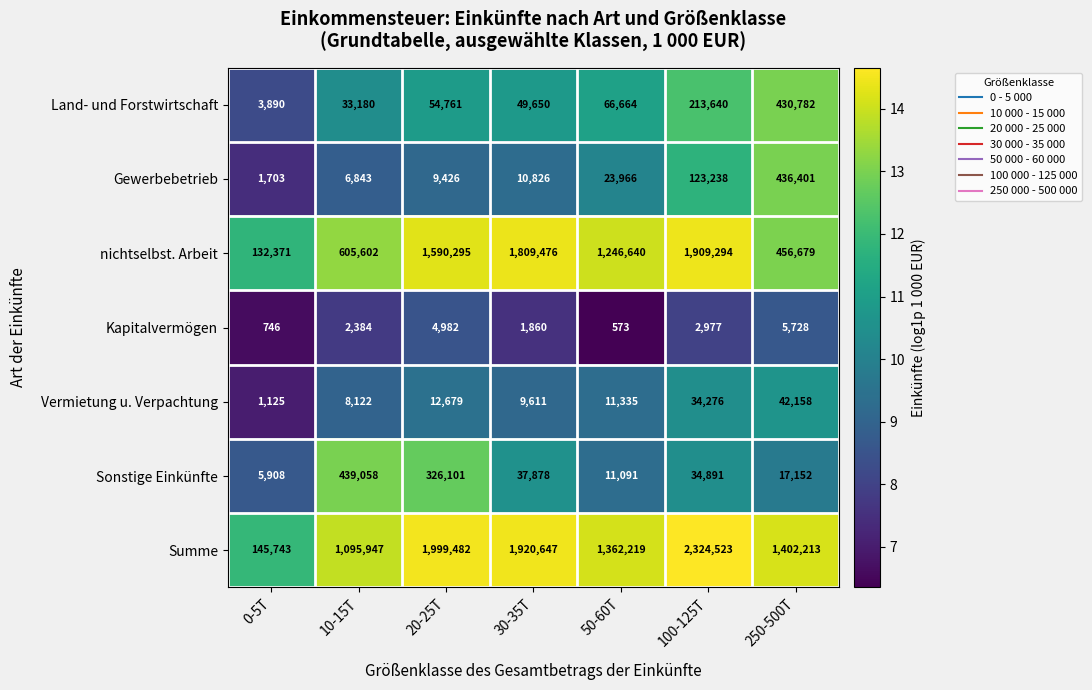

What is the difference between the maximum and minimum values in the Summe series?

2178780